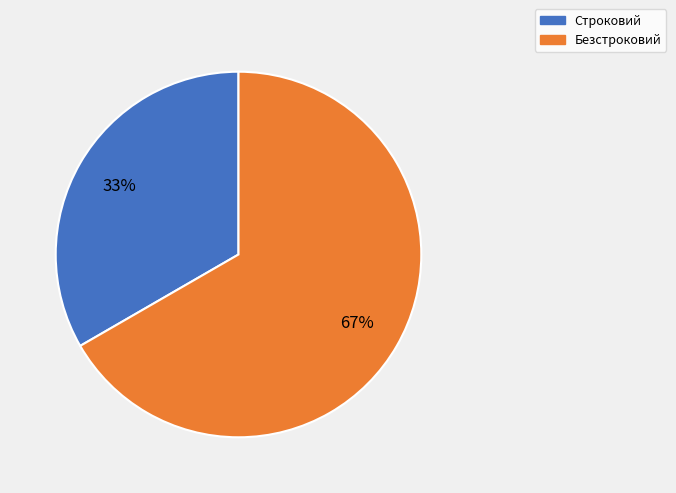

Is it true that Безстроковий is 81% of the pie?

False